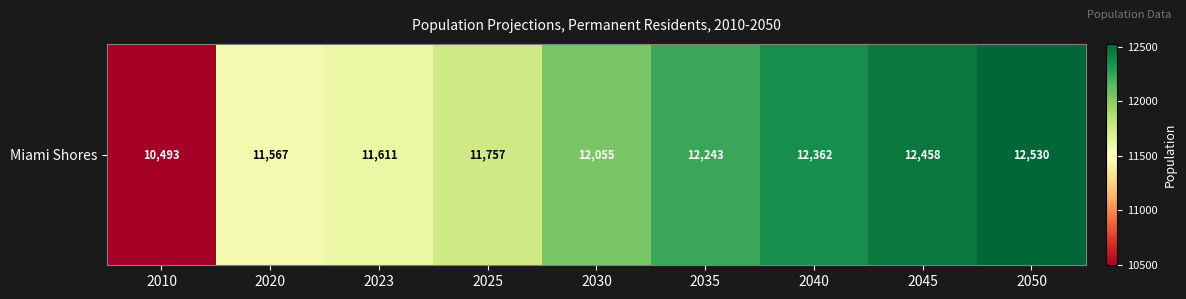

What is the difference between the maximum and minimum values?

2037